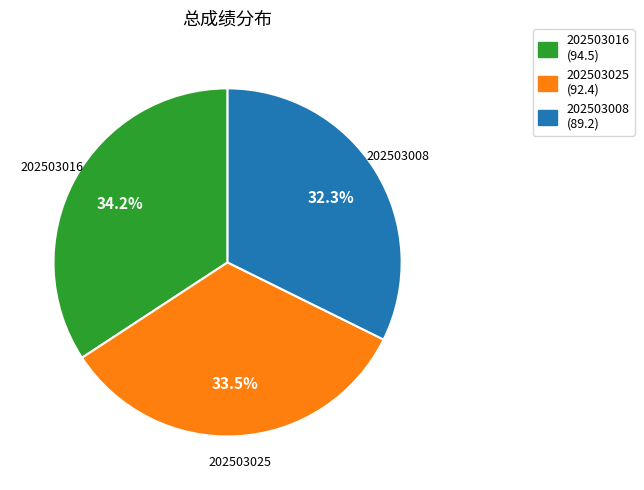

Which category has the smallest portion of the pie?

202503008